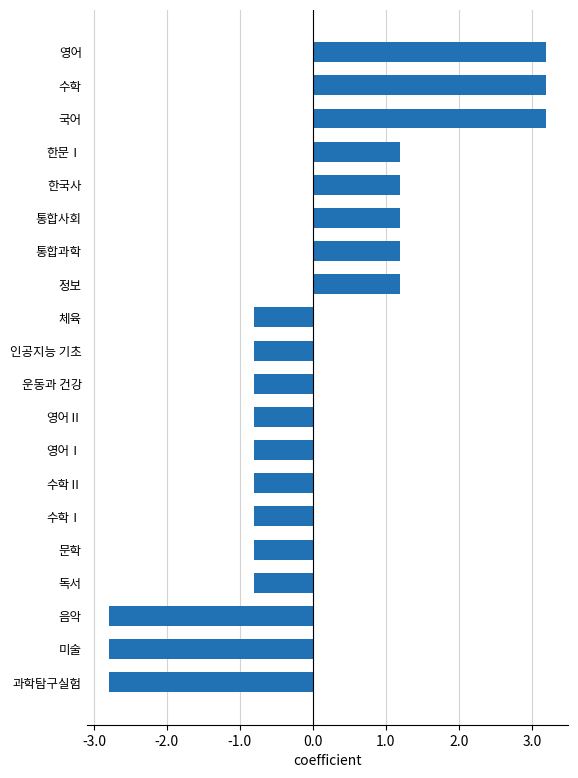

Reading bottom to top, what are all the values shown in this chart?

-2.8	-2.8	-2.8	-0.8	-0.8	-0.8	-0.8	-0.8	-0.8	-0.8	-0.8	-0.8	1.2	1.2	1.2	1.2	1.2	3.2	3.2	3.2